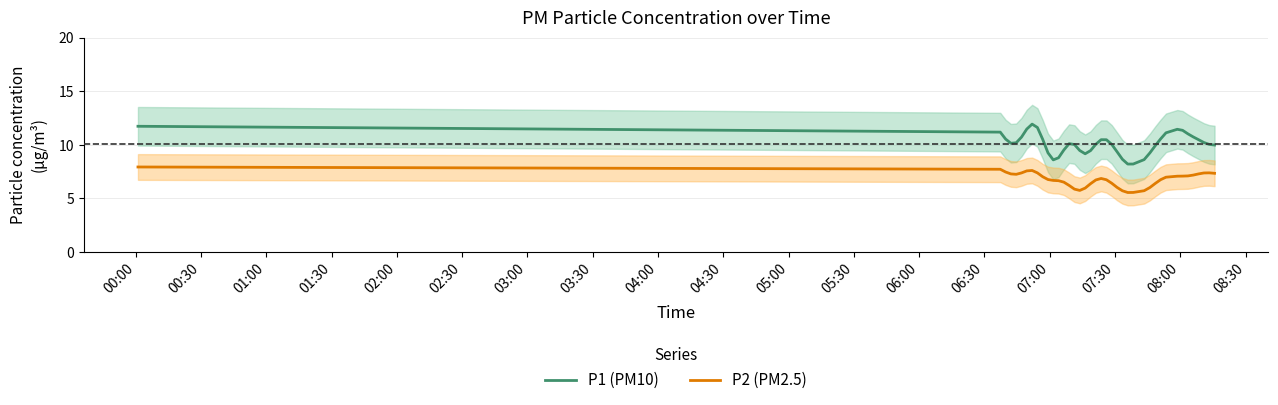

How many lines are shown in the chart?

2